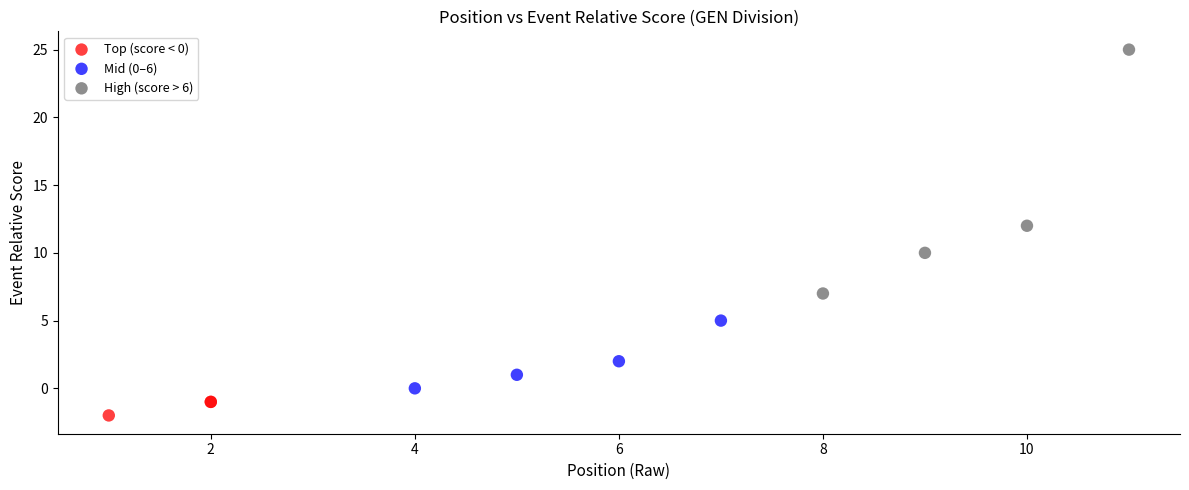

Which series reaches the maximum Y coordinate?

High (score > 6)